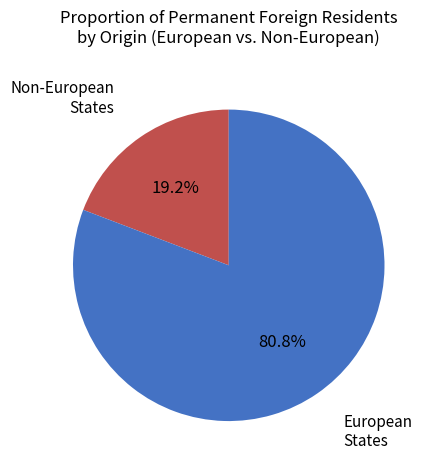

Is there a majority slice in this chart?

Yes